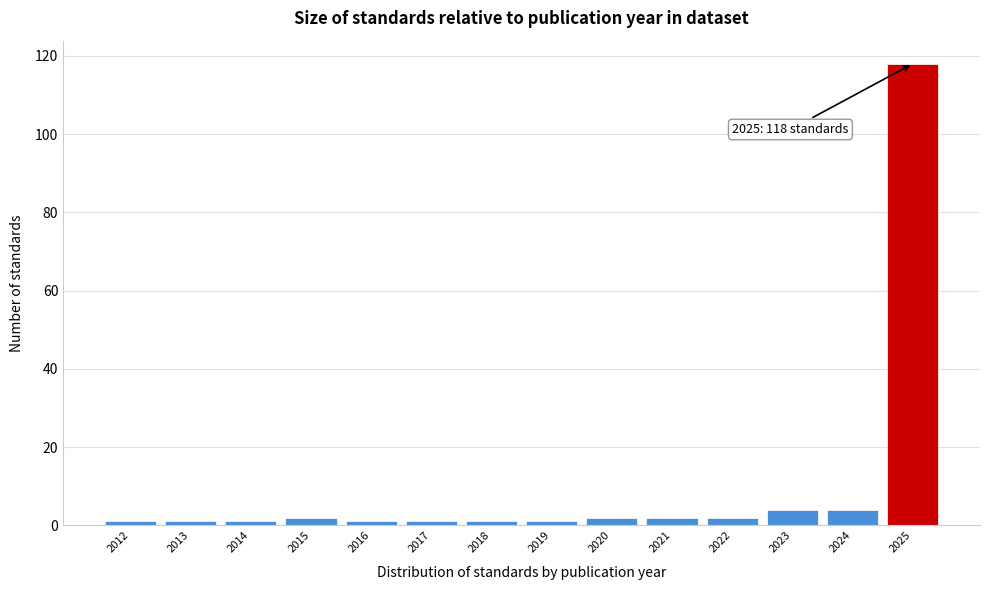

Over which range of the x-axis is the bar tallest?

2024.5 to 2025.5